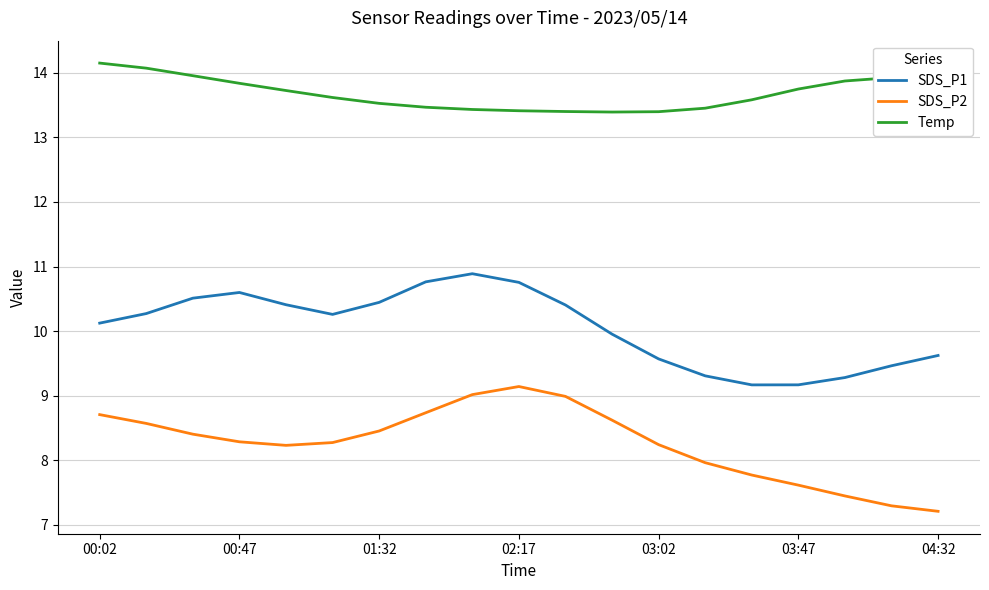

At how many categories does at least one series exceed 10?

19